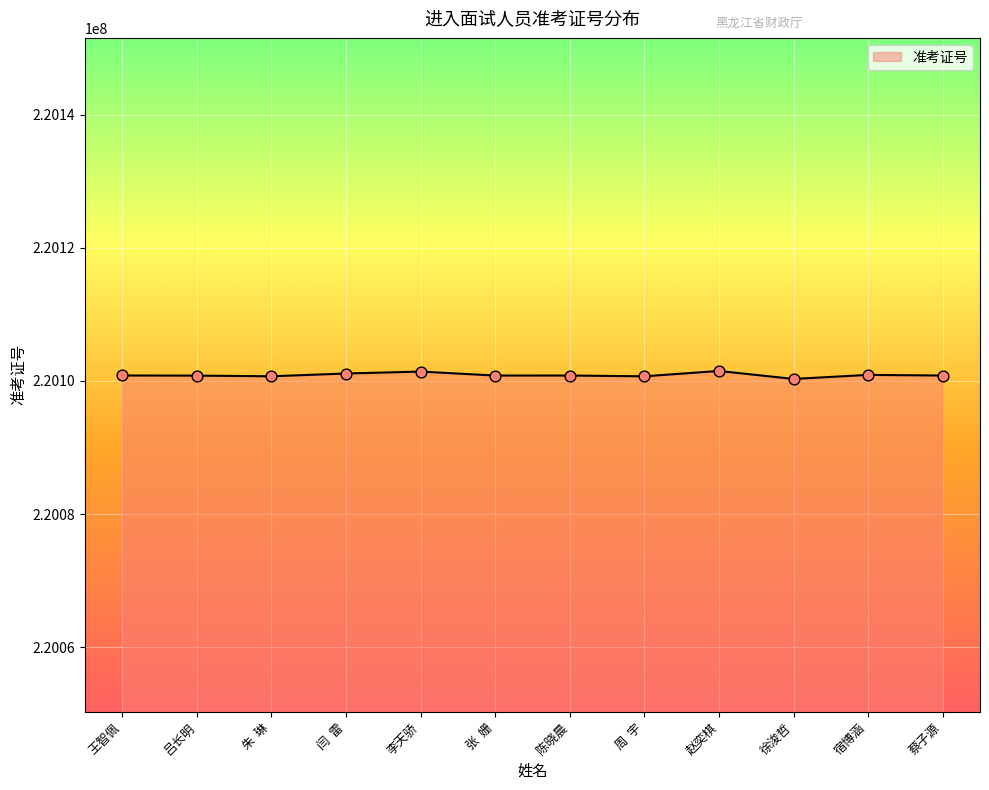

What is the change in value from 赵奕棋 to 宿博涵?

-591